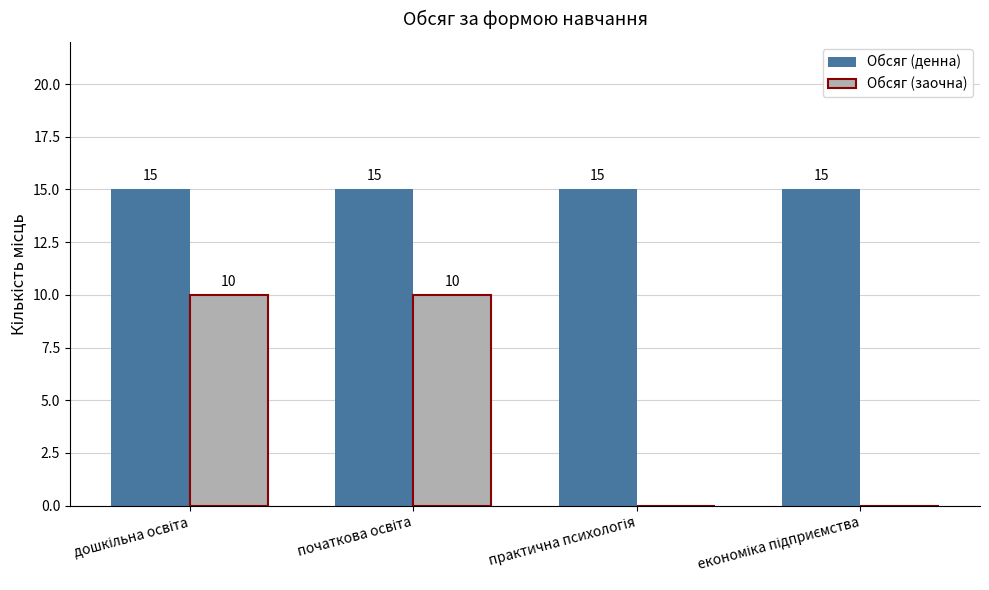

What is the sum of all Обсяг (денна) values?

60